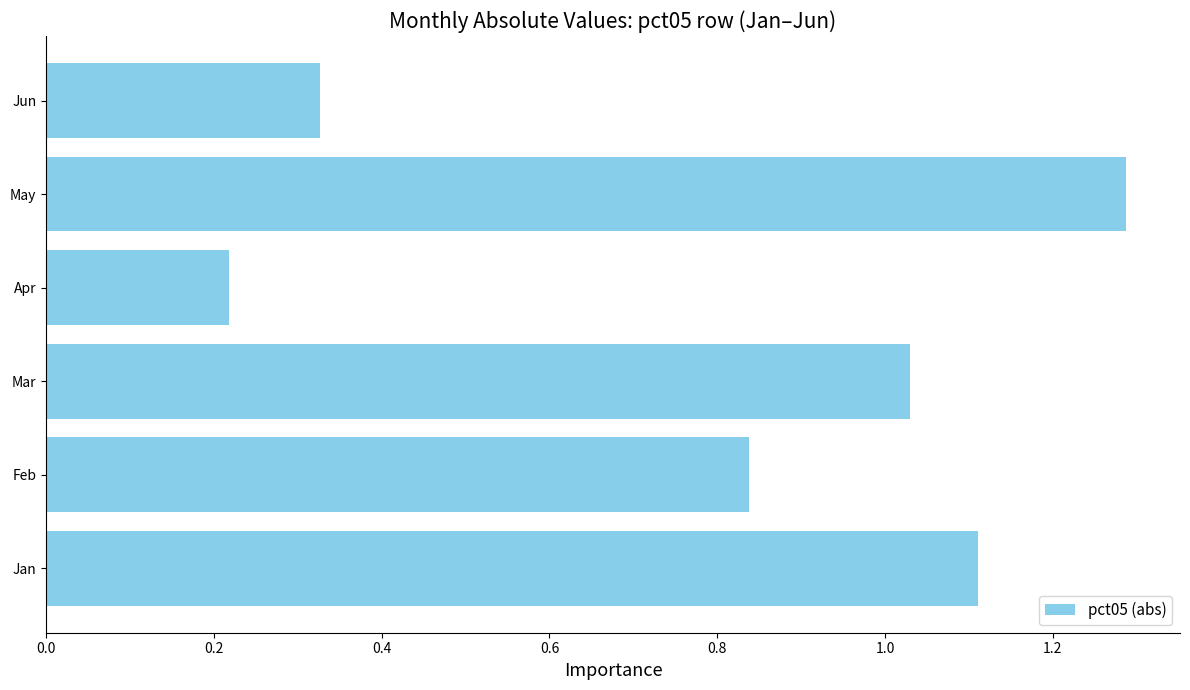

List the labels in order of value, smallest first.

Apr, Jun, Feb, Mar, Jan, May